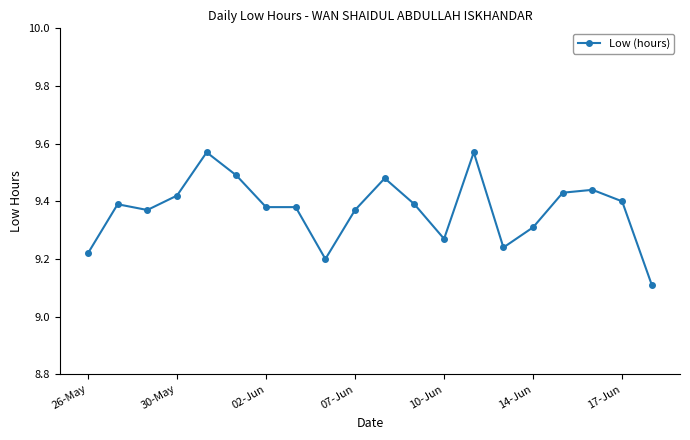

True or false: the data has more than 1 interior local peaks.

True